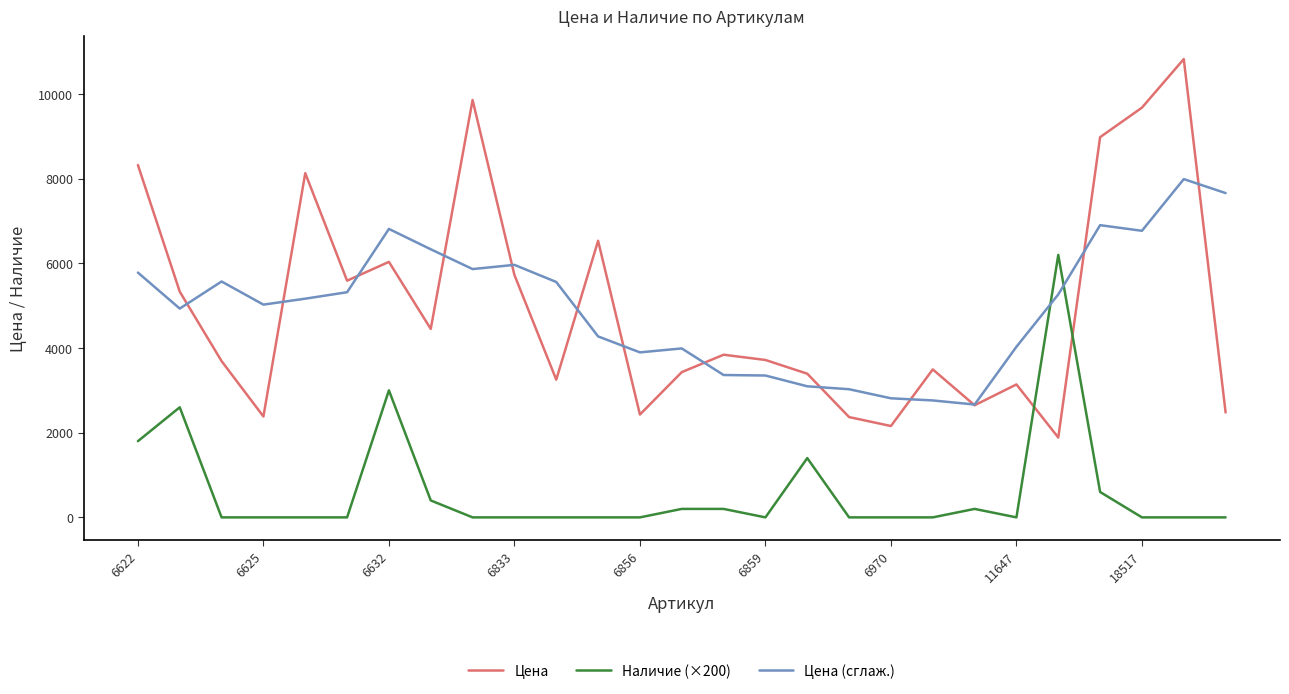

Which series has the largest range (max minus min)?

Цена